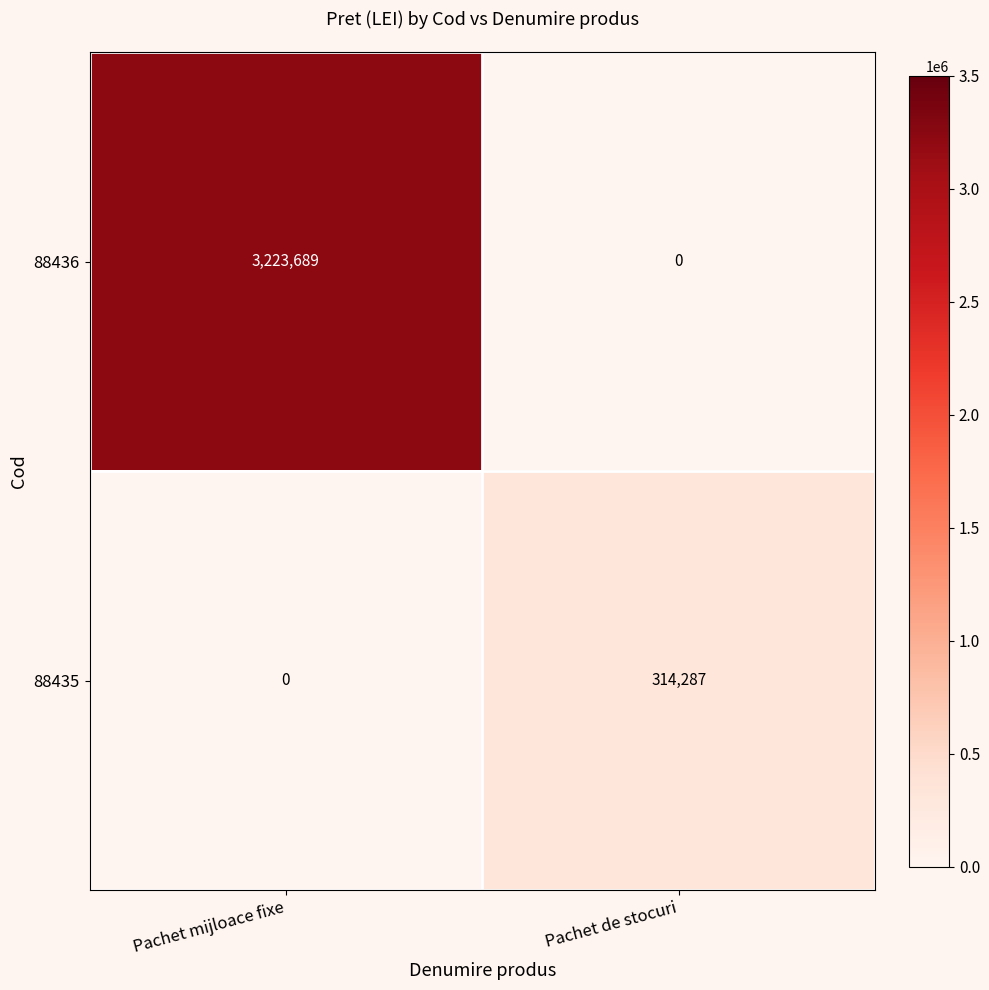

What is the sum of the 88435 values at Pachet de stocuri and Pachet mijloace fixe?

314287